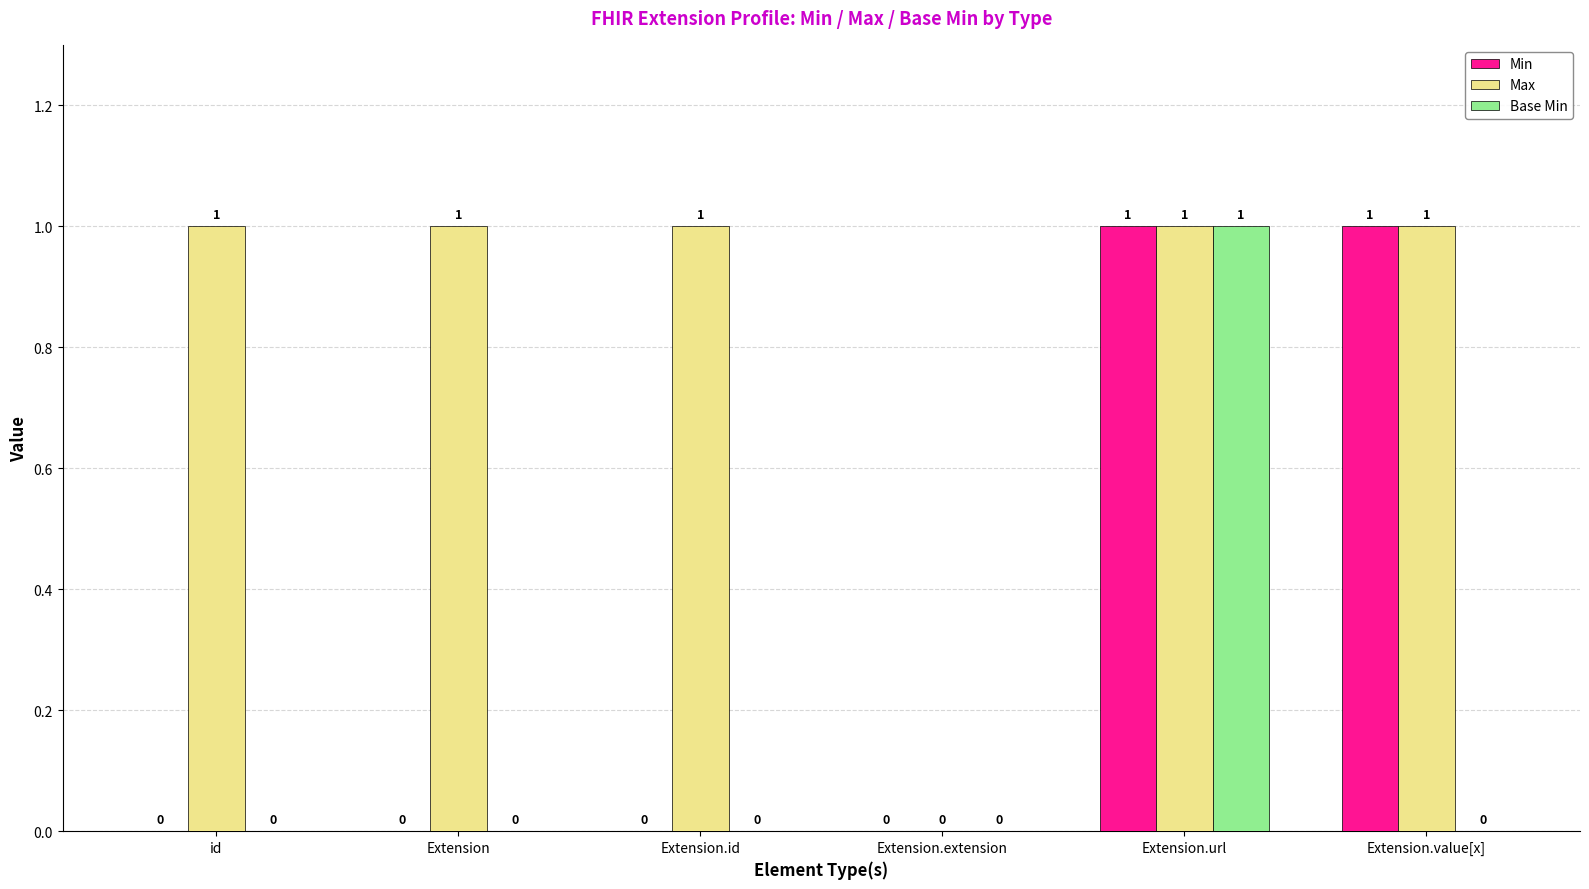

At which category is the sum across all series the highest?

Extension.url